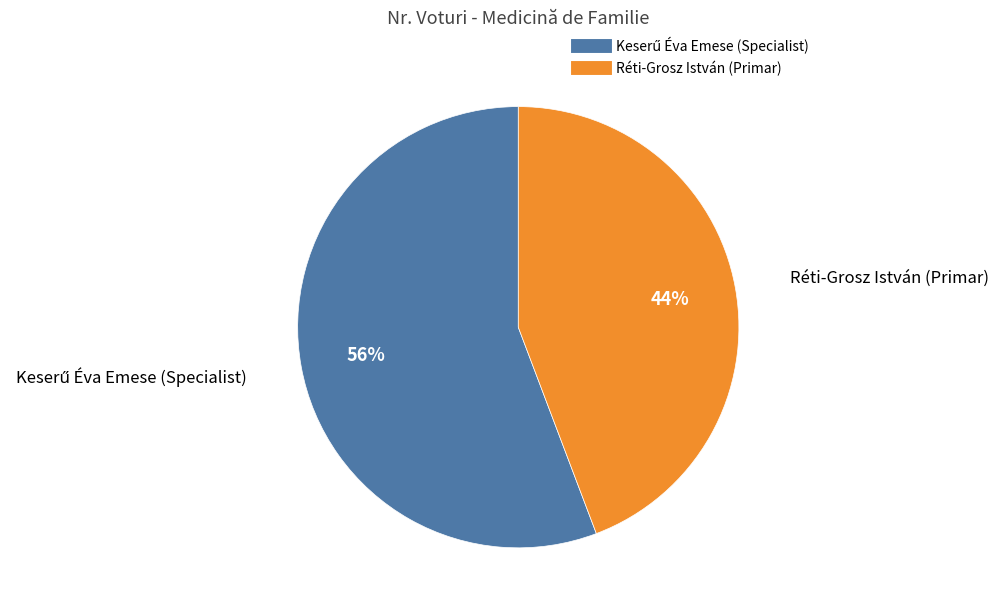

To the nearest percent, what is the average slice percentage?

50%